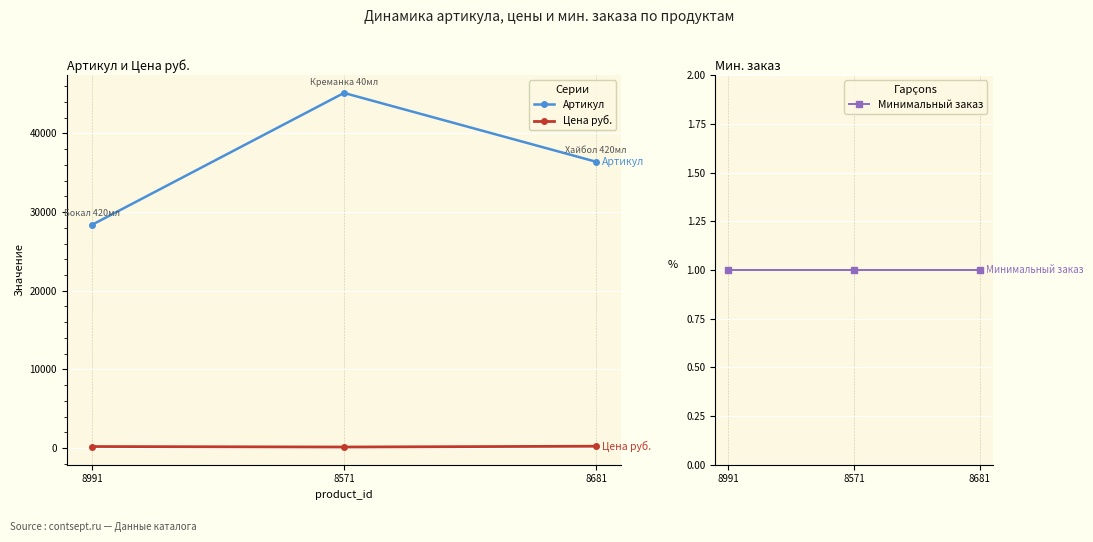

The Артикул series shows 50119.3 at 8681. True or false?

False